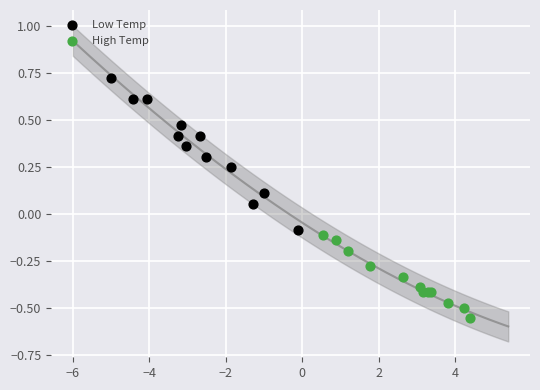

Which series contains the lowest Y value?

High Temp